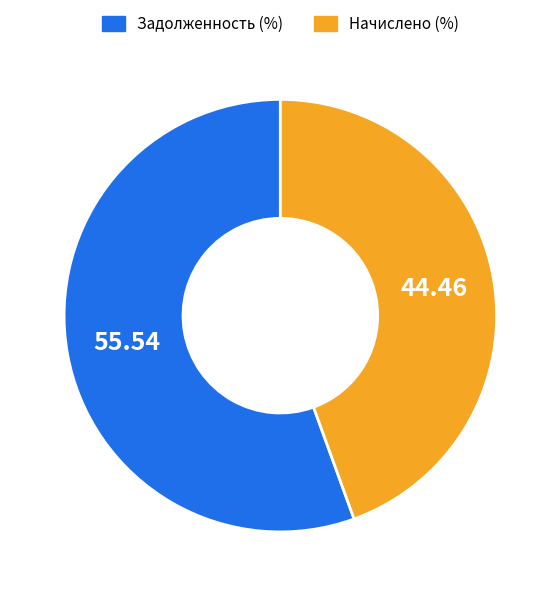

Is there a majority slice in this chart?

Yes